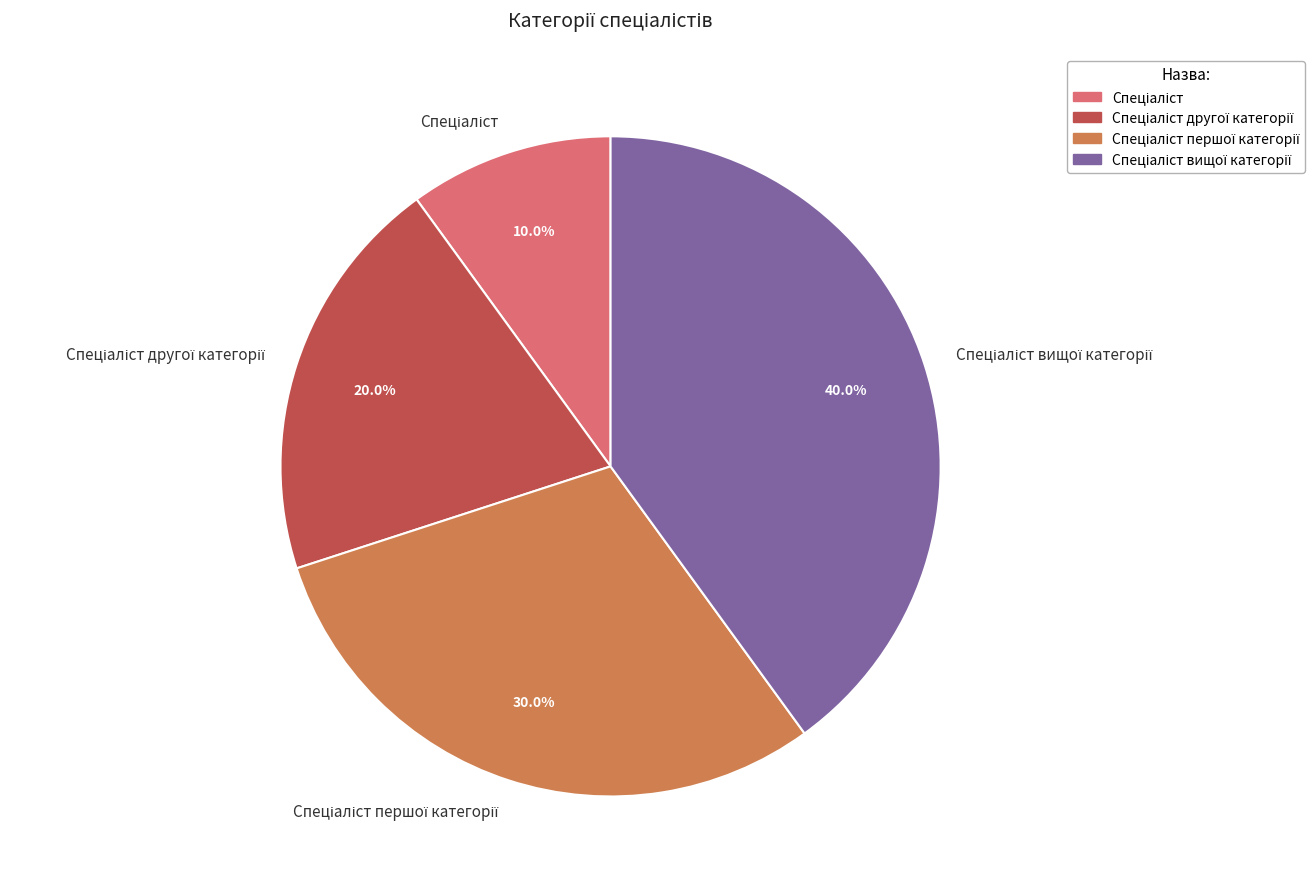

Is there a majority slice in this chart?

No